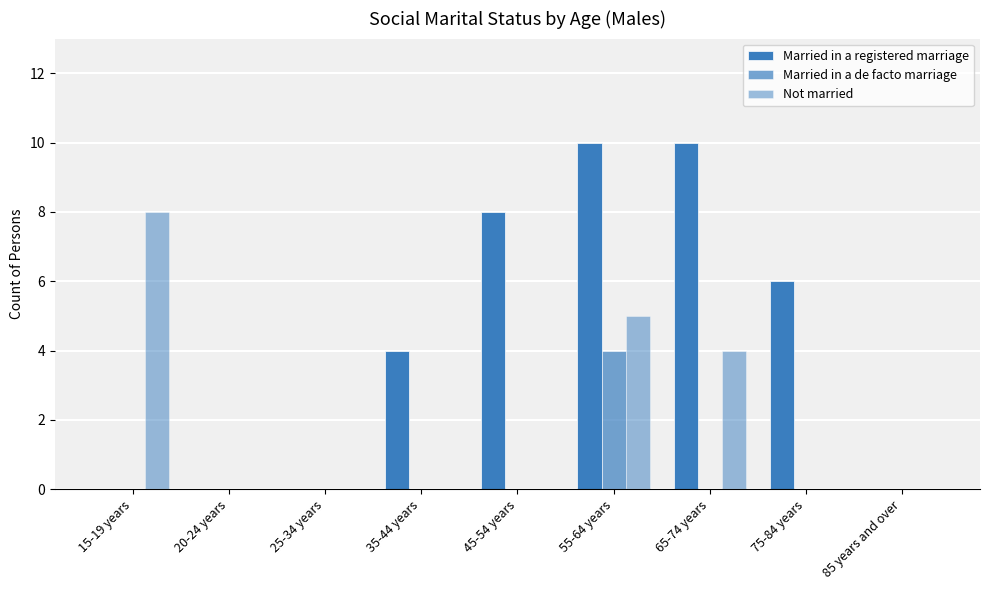

How many series are shown in this chart?

3